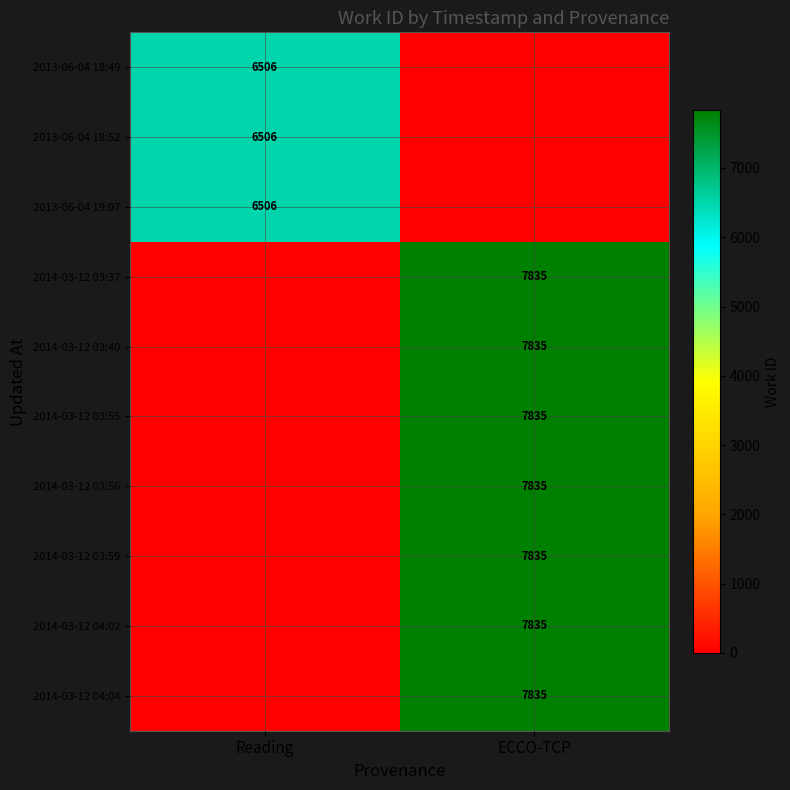

At how many categories does at least one series exceed 4333?

2